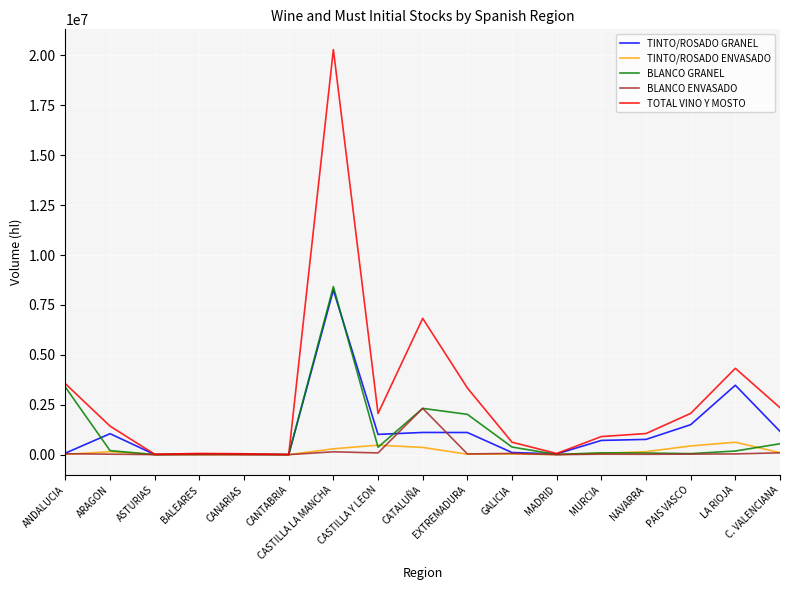

What is the maximum value shown in the chart?

20293128